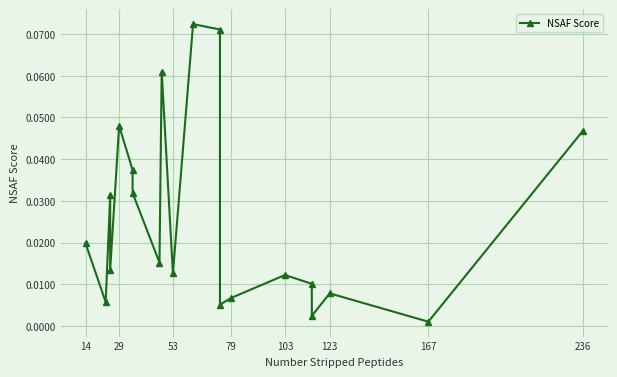

How many interior local valleys (lower than both neighbors) does the data have?

7